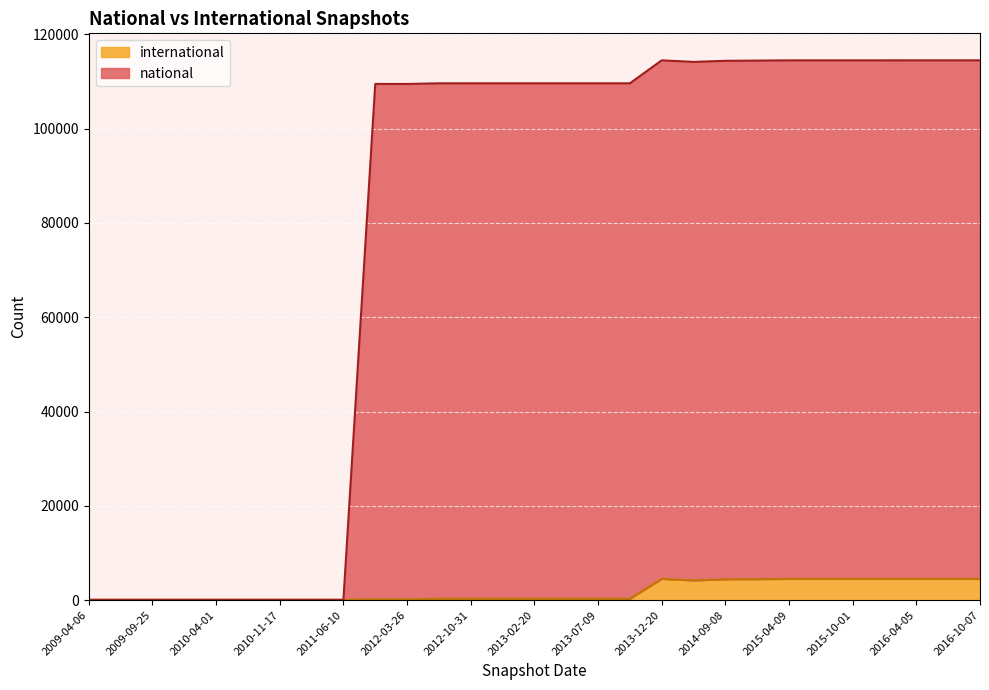

What are all the series names shown in the legend?

international, national